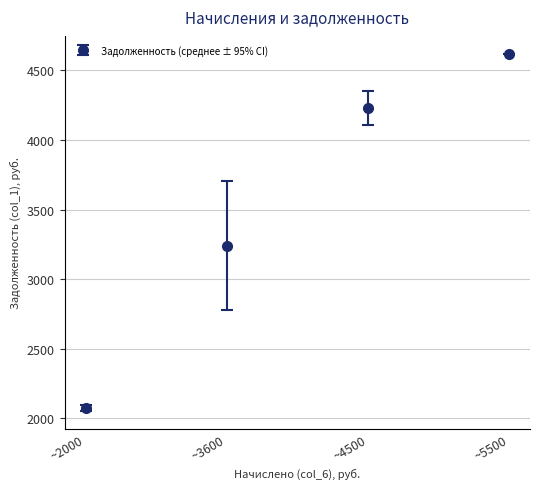

What is the change in value from ~2000 to ~5500?

+2544.5